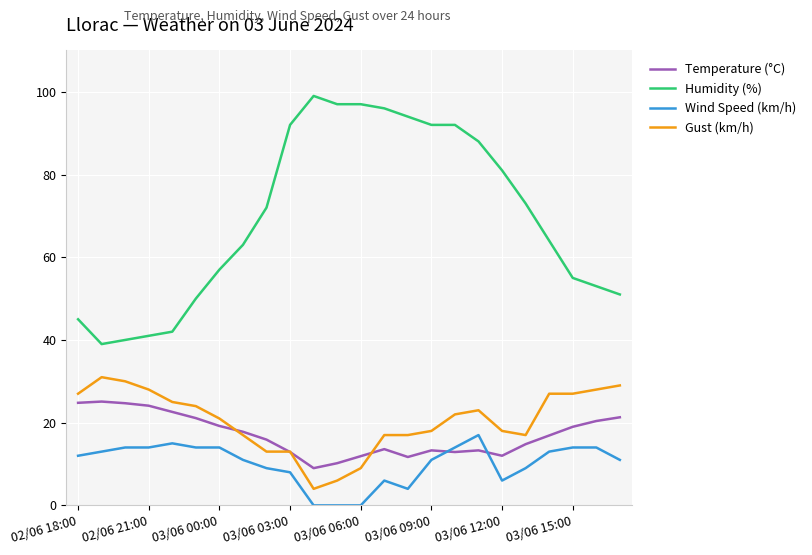

True or false: Humidity (%) and Wind Speed (km/h) intersect in this chart.

False